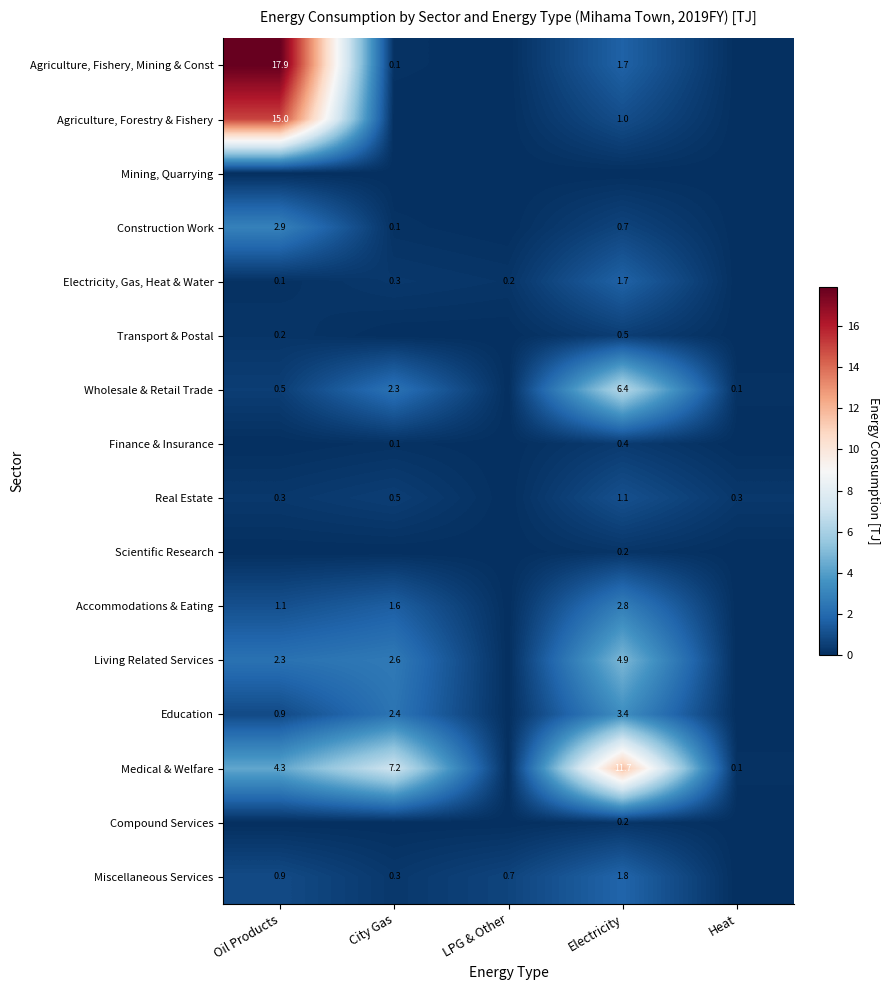

The Medical & Welfare series shows 0.1 at Heat. True or false?

True